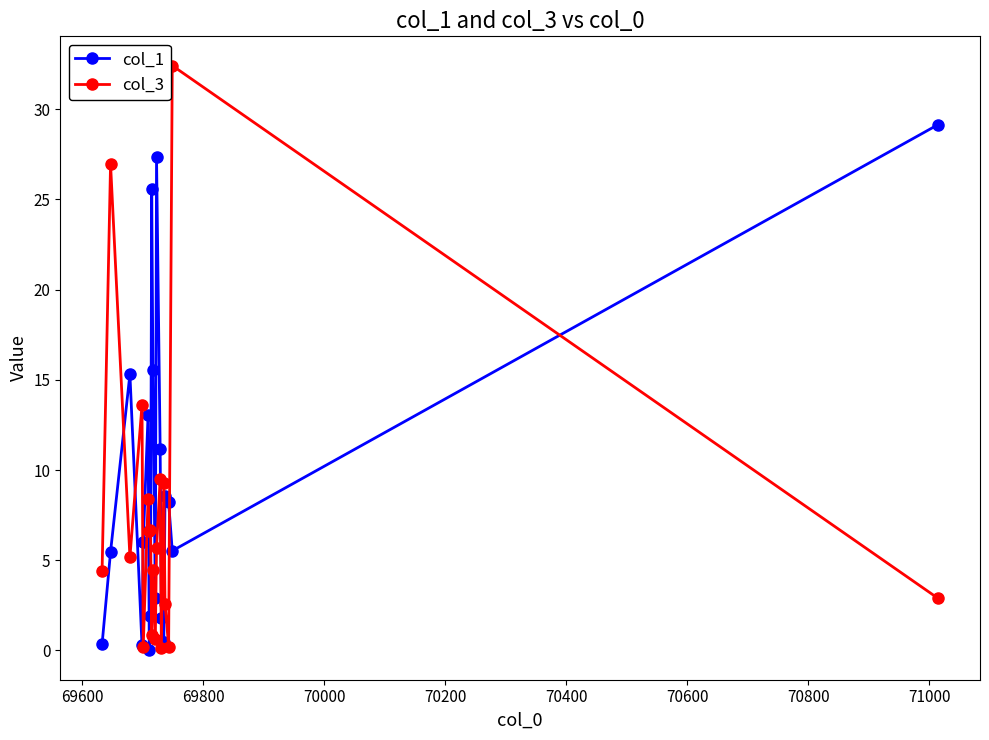

What is the difference between the second highest and minimum values in the col_3 series?

26.8